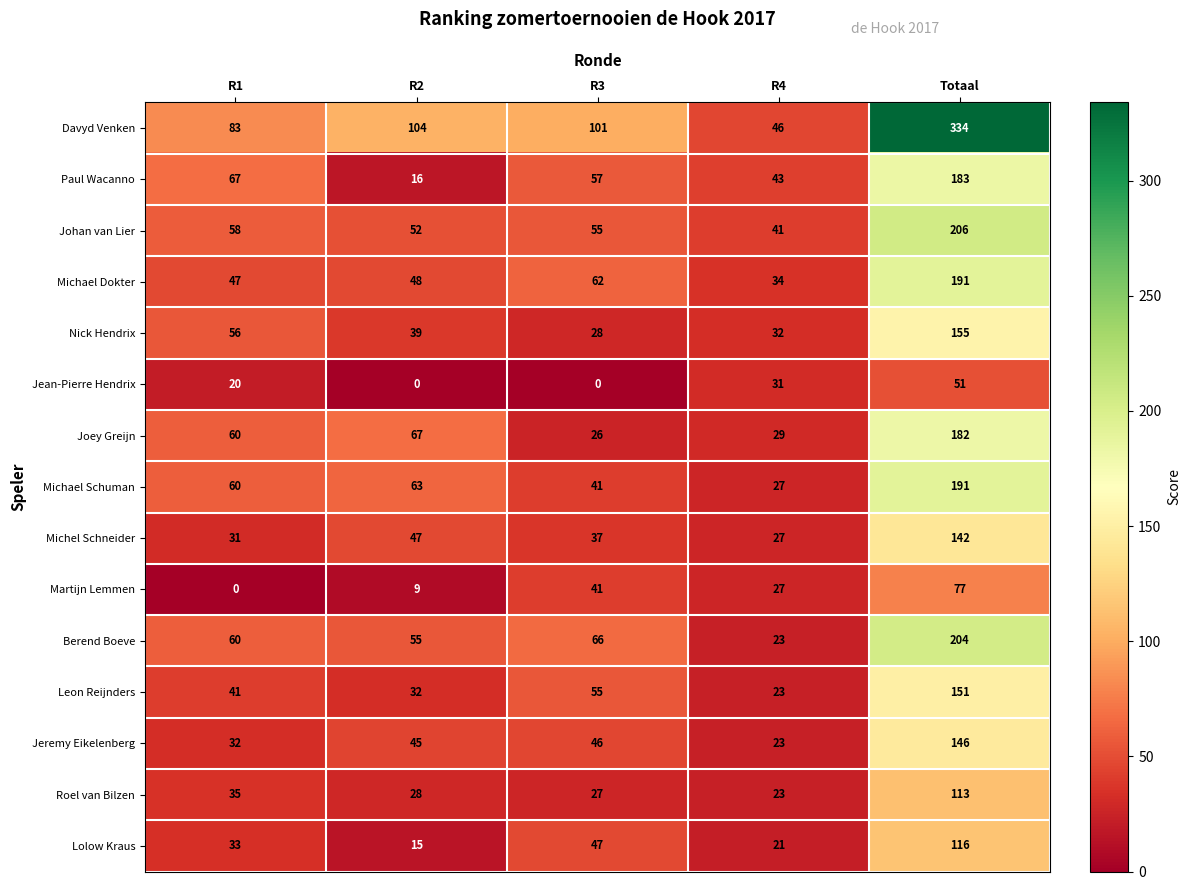

At which category does the chart reach its peak across all series?

Totaal